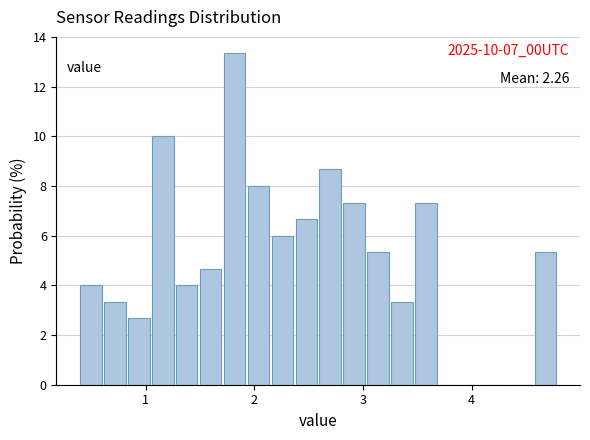

Read against the x-axis, roughly where is the centre of the tallest bar?

1.8